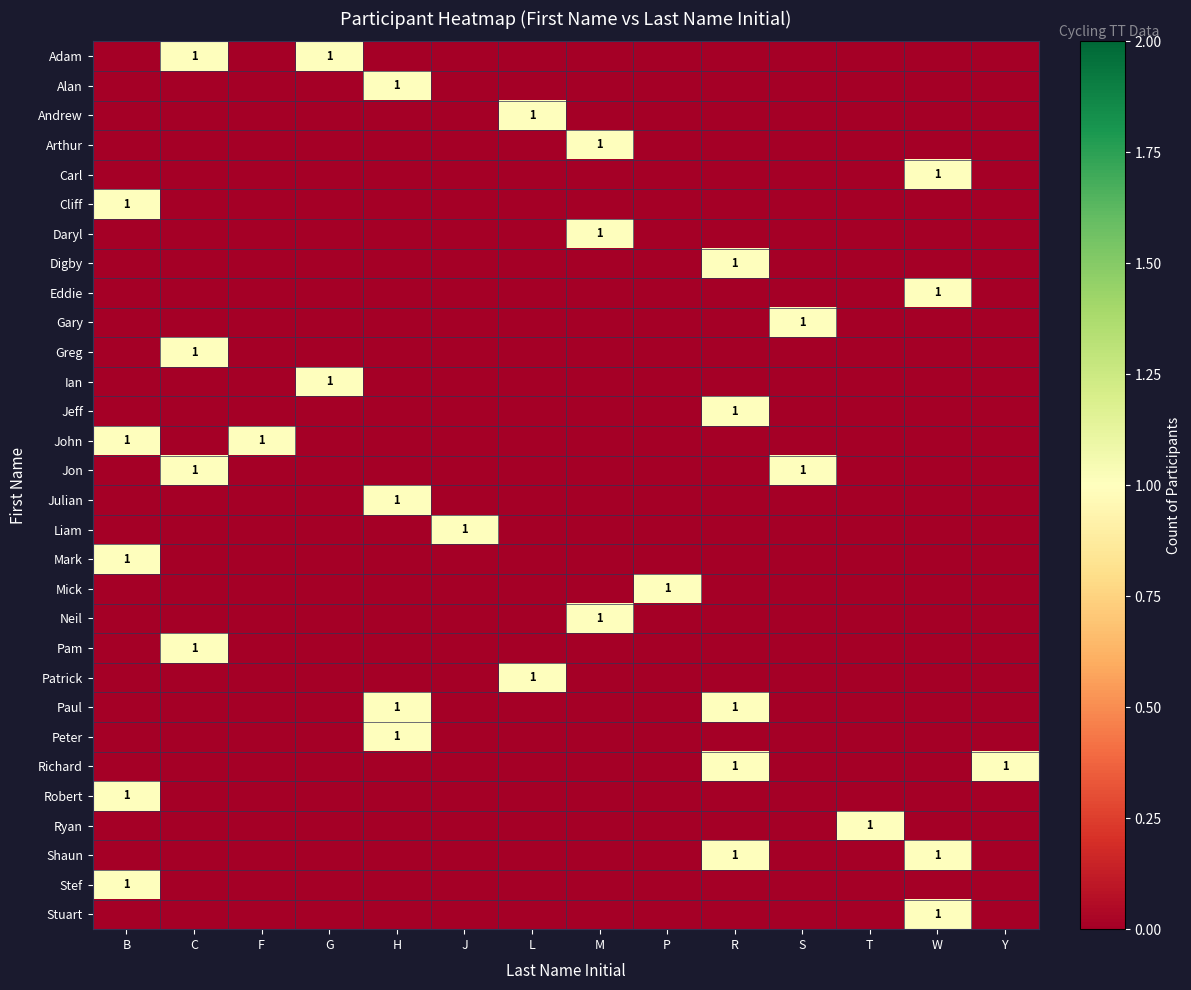

How many Eddie values are between 0 and 1?

14